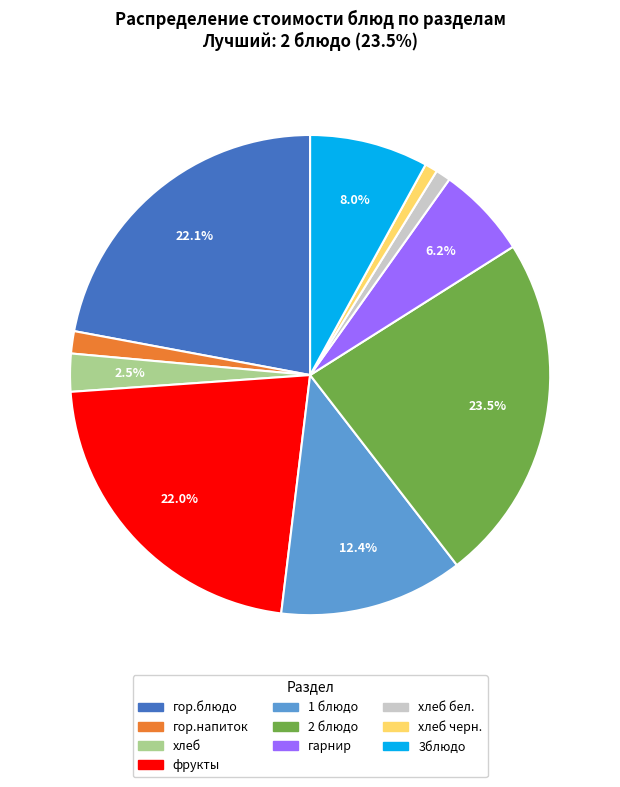

Is there any slice that represents more than half of the pie?

No